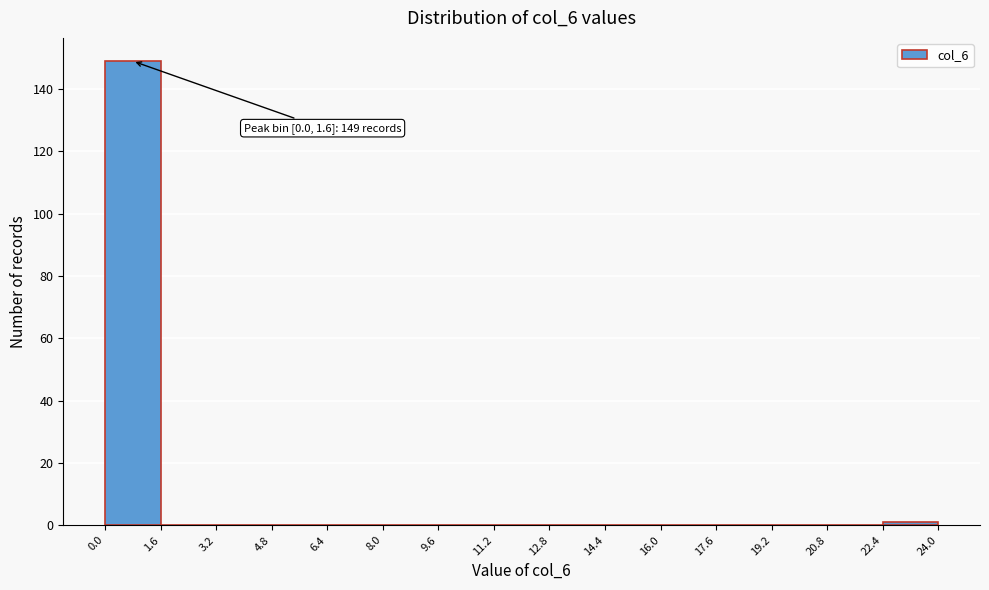

Over which range of the x-axis is the bar tallest?

0.0 to 1.6